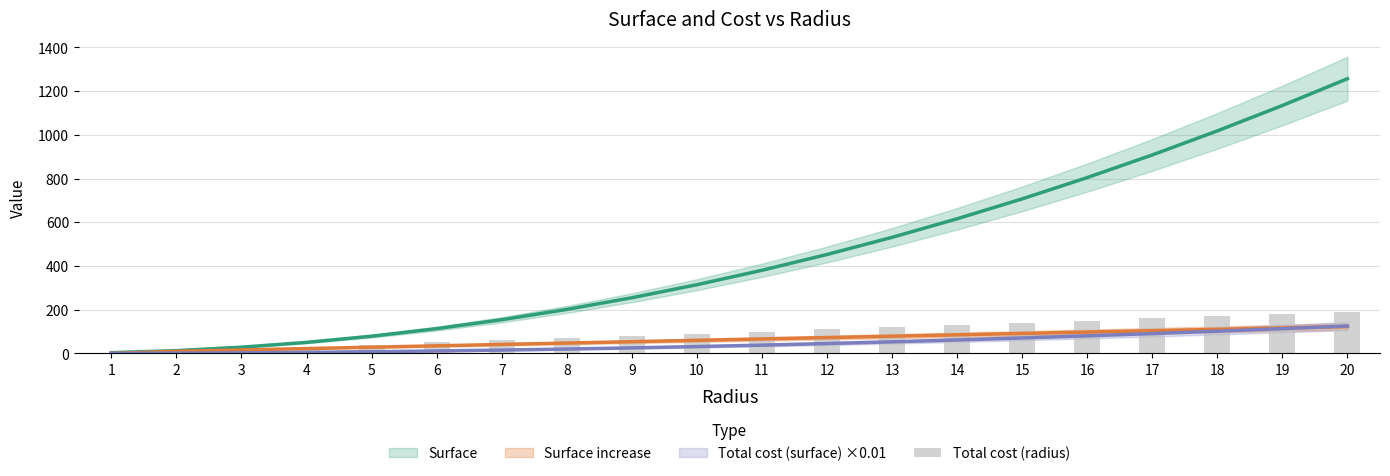

What is the value of the 3rd bar from the left?

20